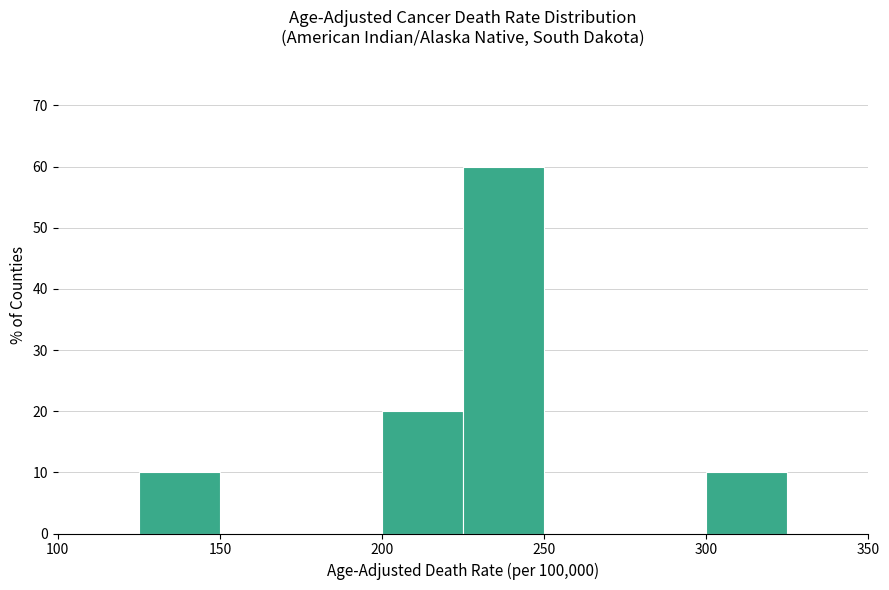

Which range on the x-axis has the tallest bar?

225 to 250